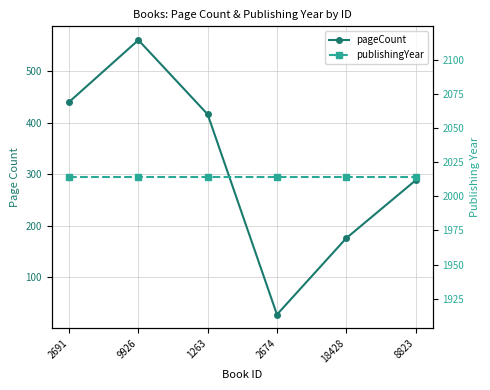

What are all the series names shown in the legend?

pageCount, publishingYear